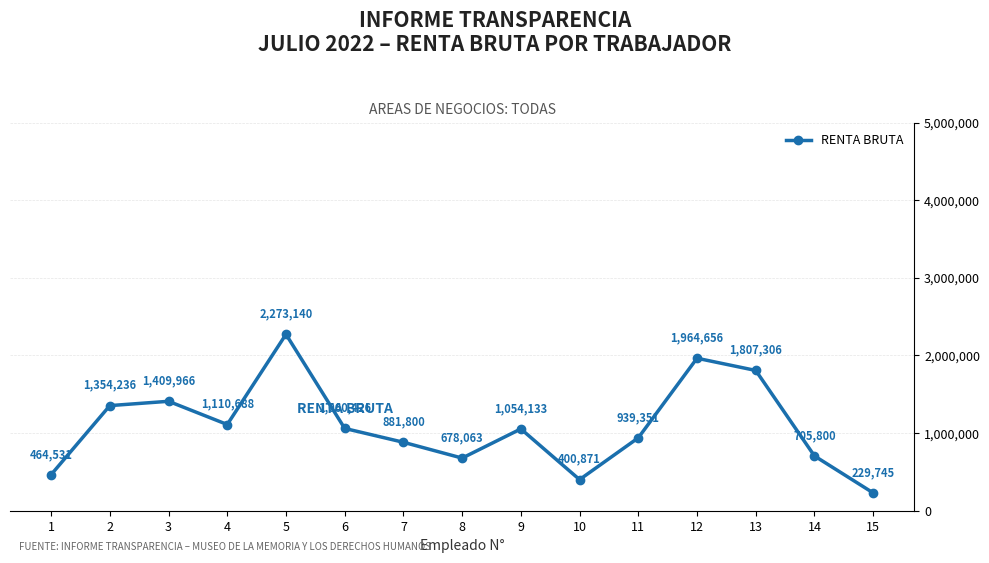

Is it true that the value at 8 is 1020227?

False